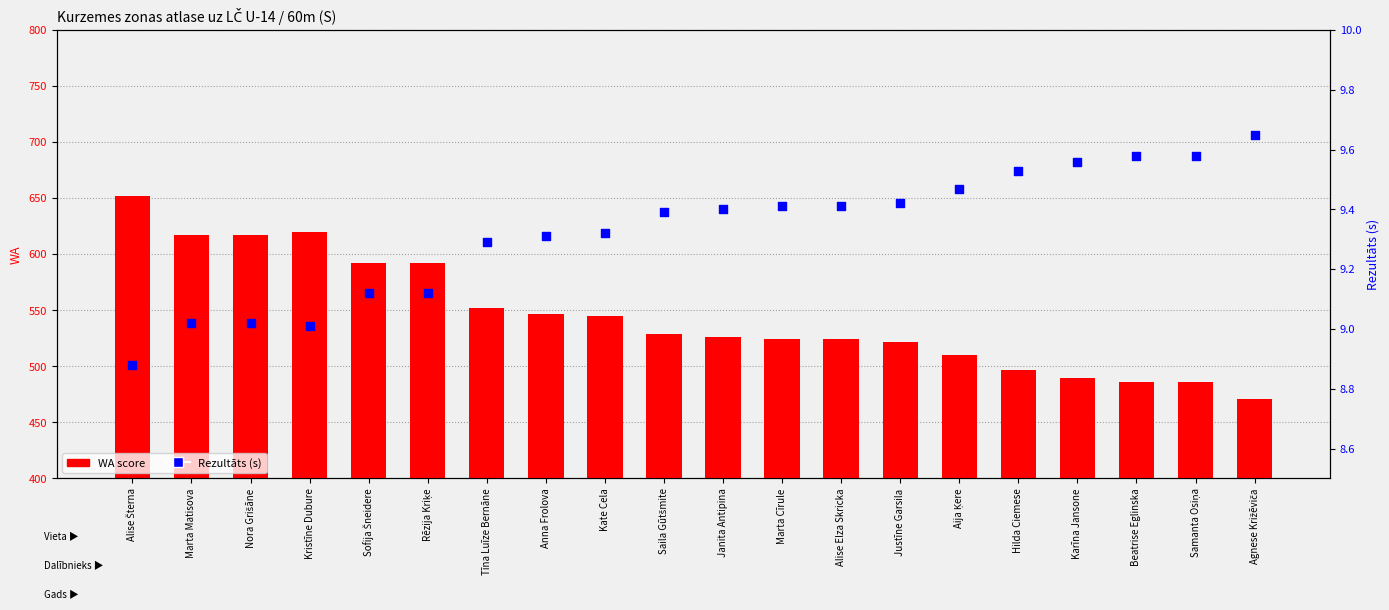

Which series has the largest Y range (max minus min)?

WA